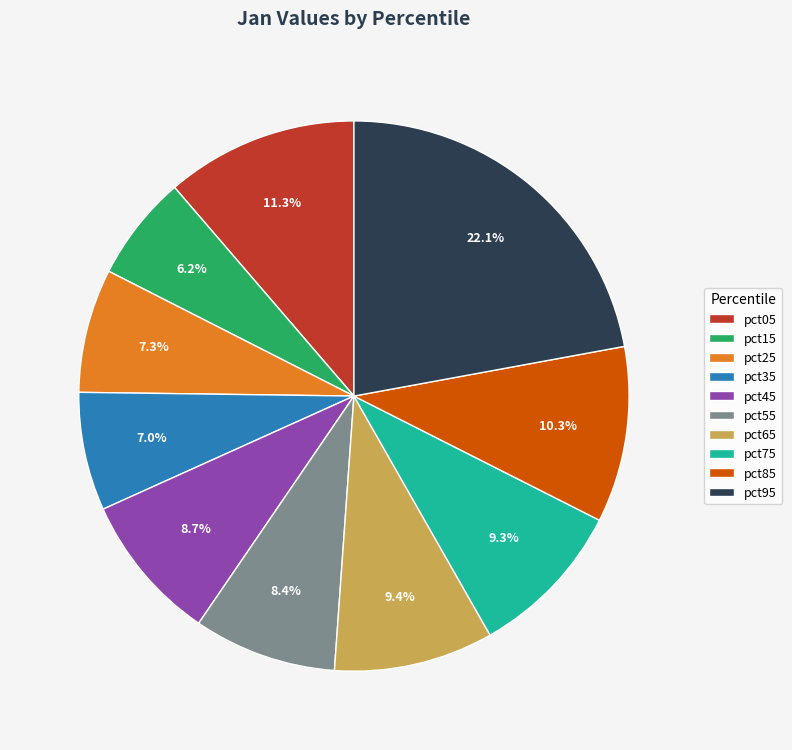

What is the smallest slice in the pie chart?

pct15